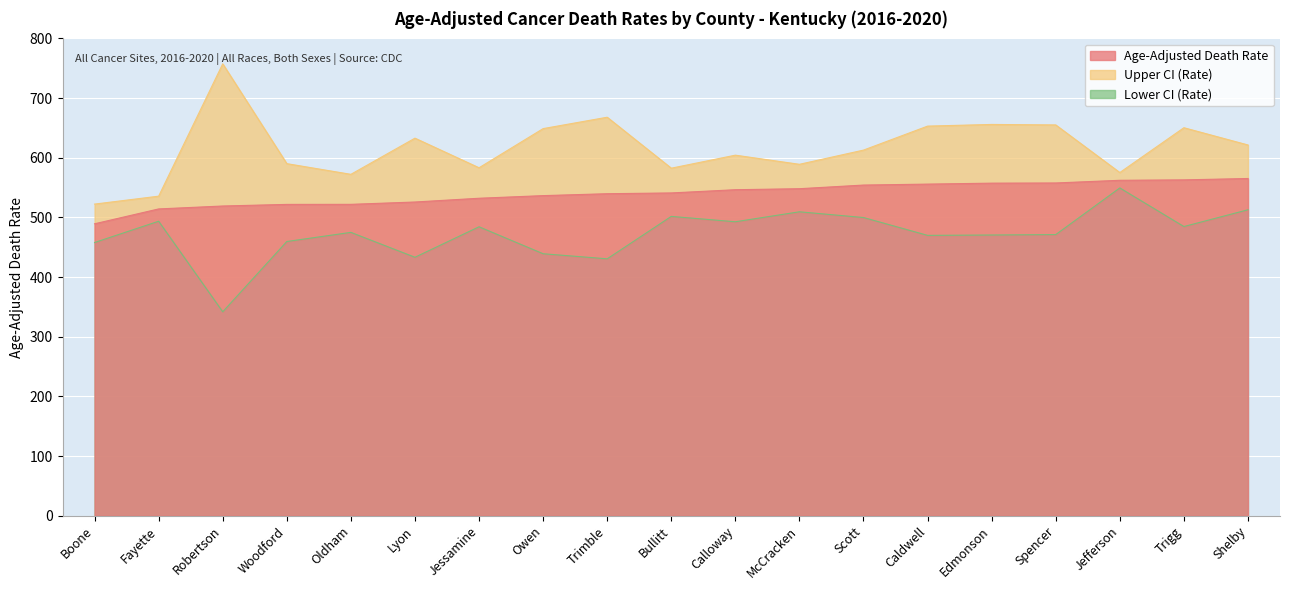

What are all the series names shown in the legend?

Age-Adjusted Death Rate, Lower CI (Rate), Upper CI (Rate)